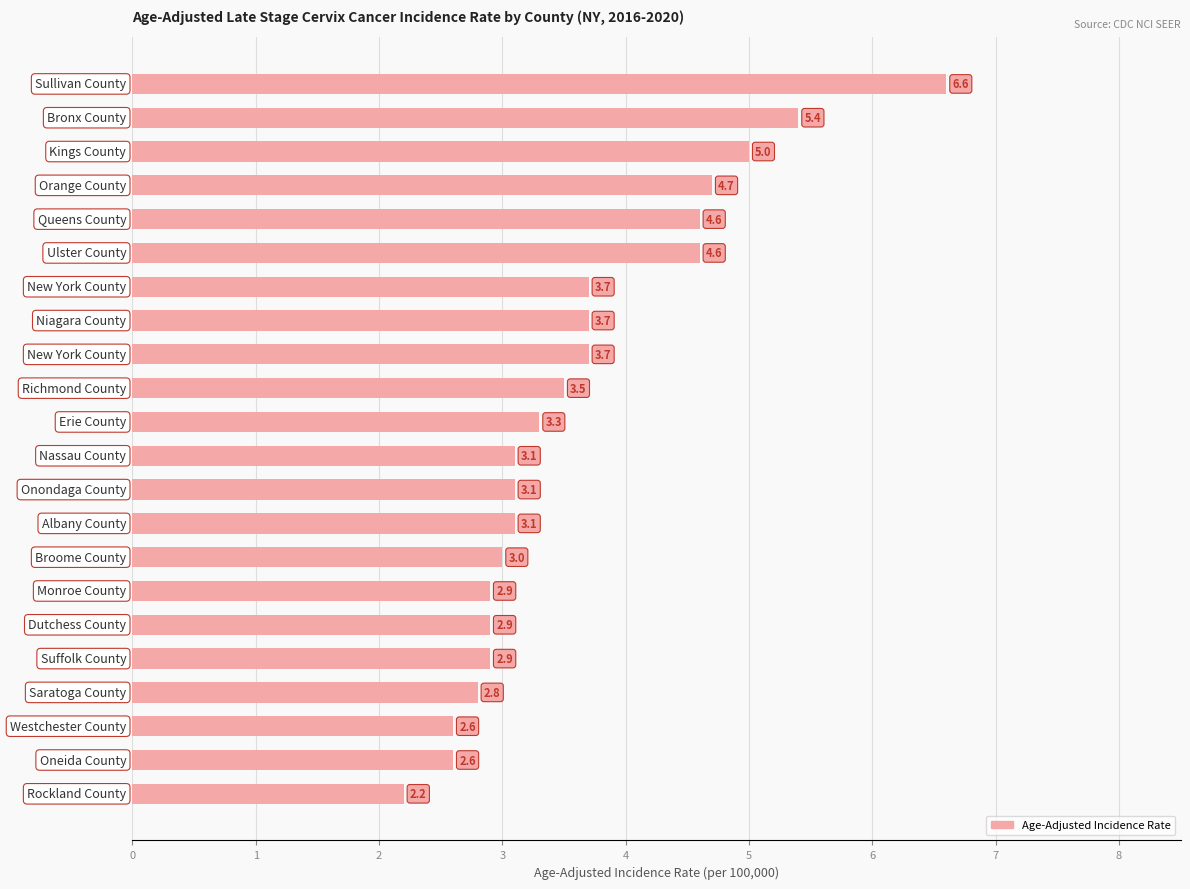

What is the average value?

3.6